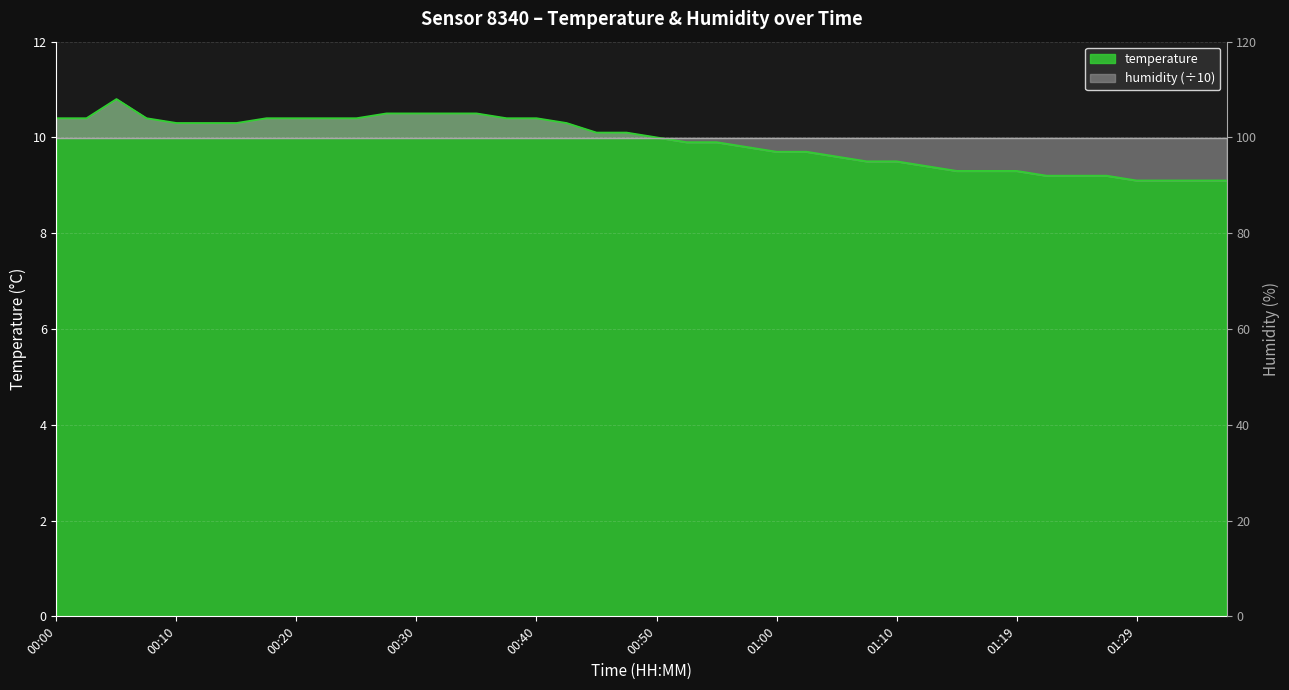

Between 01:27 and 00:42, which is larger?

00:42